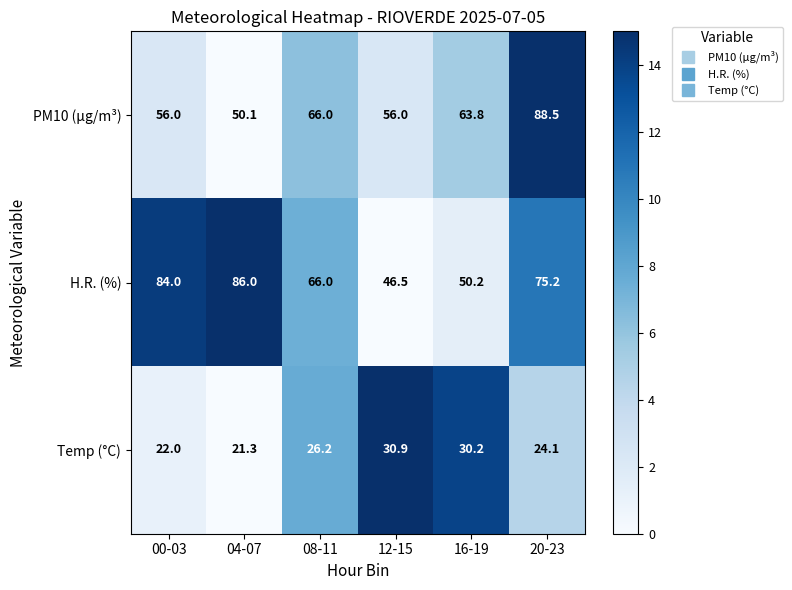

Where does the PM10 (µg/m³) series first go above 63?

08-11